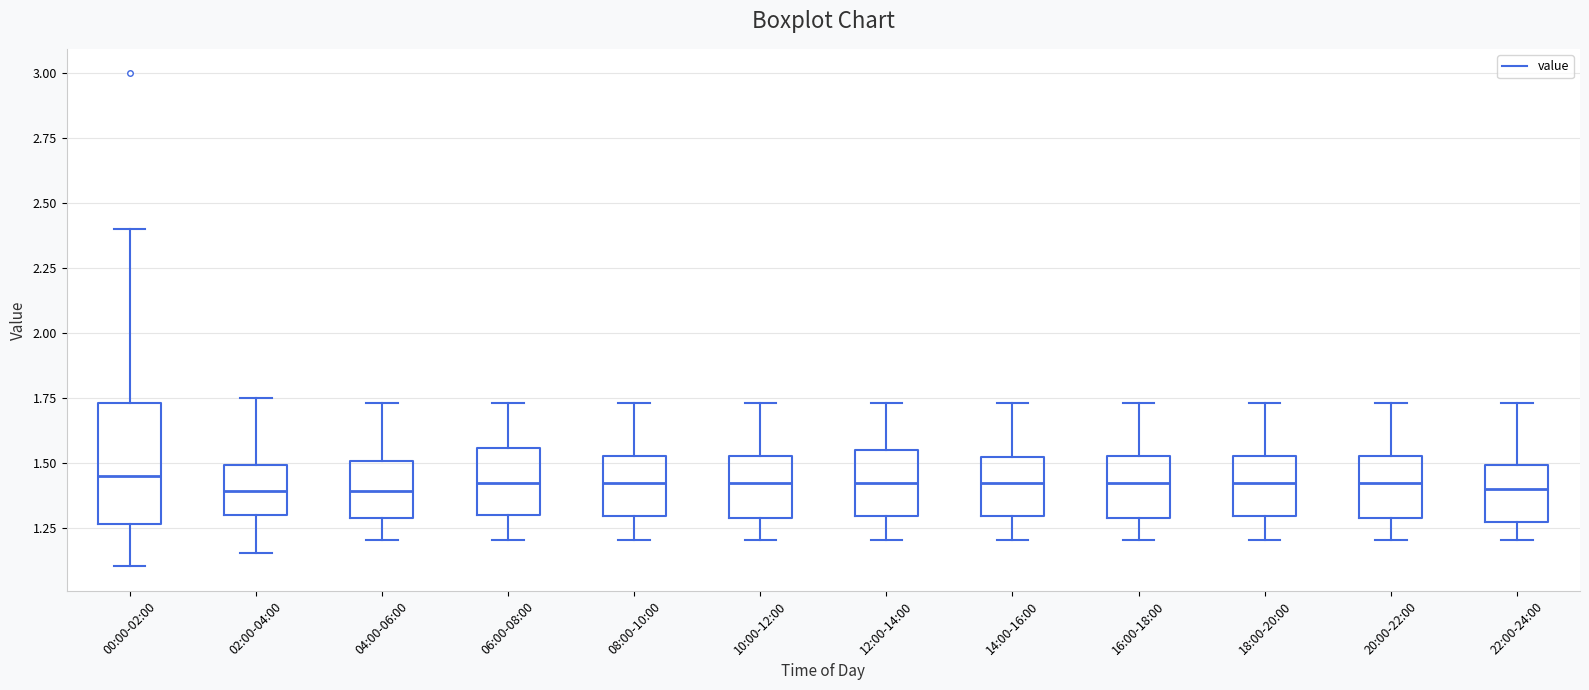

Where does the median line of the box for 20:00-22:00 sit on the y-axis? The values are not printed on the chart, so give them approximately, as read against the axis.

1.40